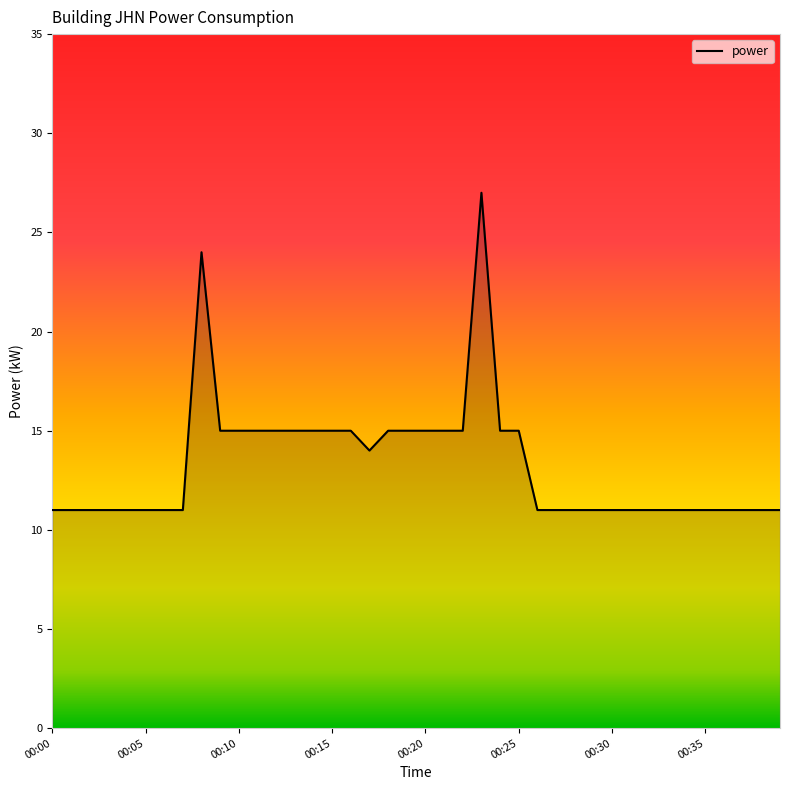

What is the minimum value shown in the chart?

11